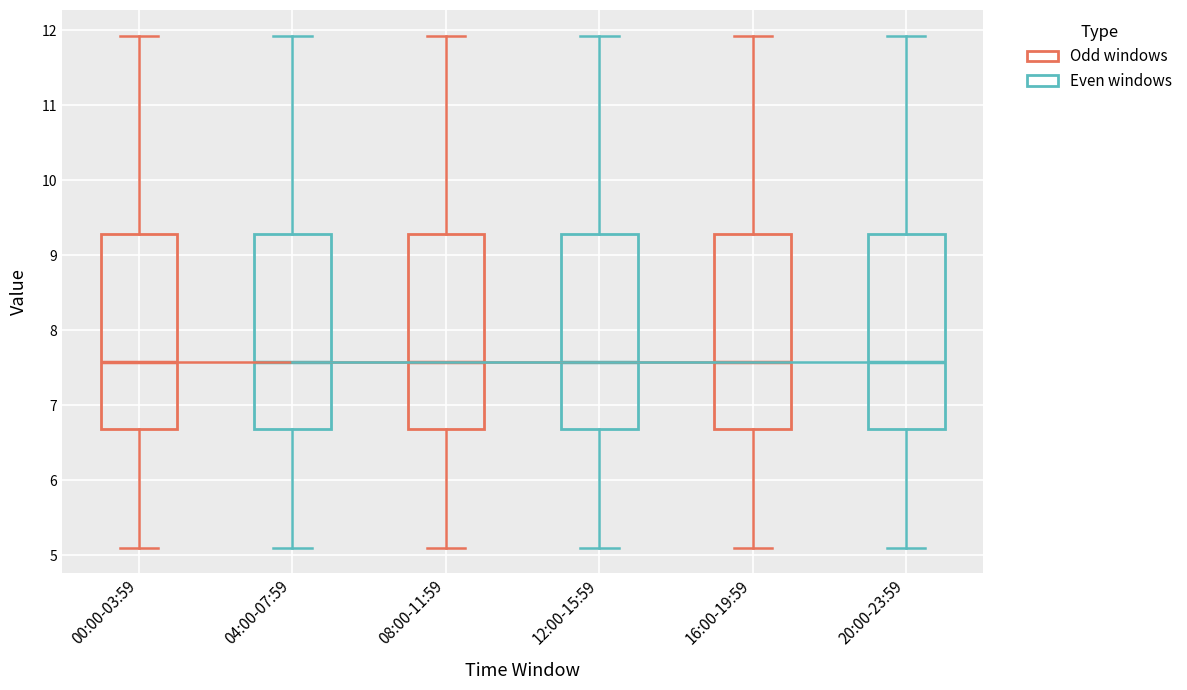

Reading left to right, transcribe this box plot: for each box, give where its median line is, the range the box spans, and where its two whiskers end, as read against the y-axis. The values are not printed on the chart, so give them approximately, as read against the axis.

00:00-03:59: median 7.6, box 6.7 to 9.3, whiskers 5.1 to 11.9
04:00-07:59: median 7.6, box 6.7 to 9.3, whiskers 5.1 to 11.9
08:00-11:59: median 7.6, box 6.7 to 9.3, whiskers 5.1 to 11.9
12:00-15:59: median 7.6, box 6.7 to 9.3, whiskers 5.1 to 11.9
16:00-19:59: median 7.6, box 6.7 to 9.3, whiskers 5.1 to 11.9
20:00-23:59: median 7.6, box 6.7 to 9.3, whiskers 5.1 to 11.9